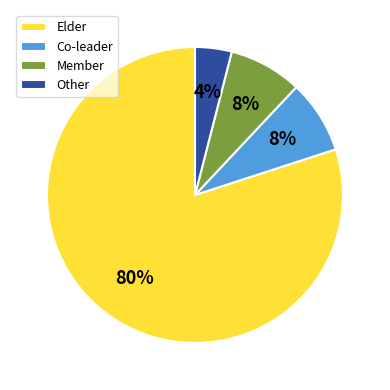

The Other slice represents 11% of the pie. True or false?

False